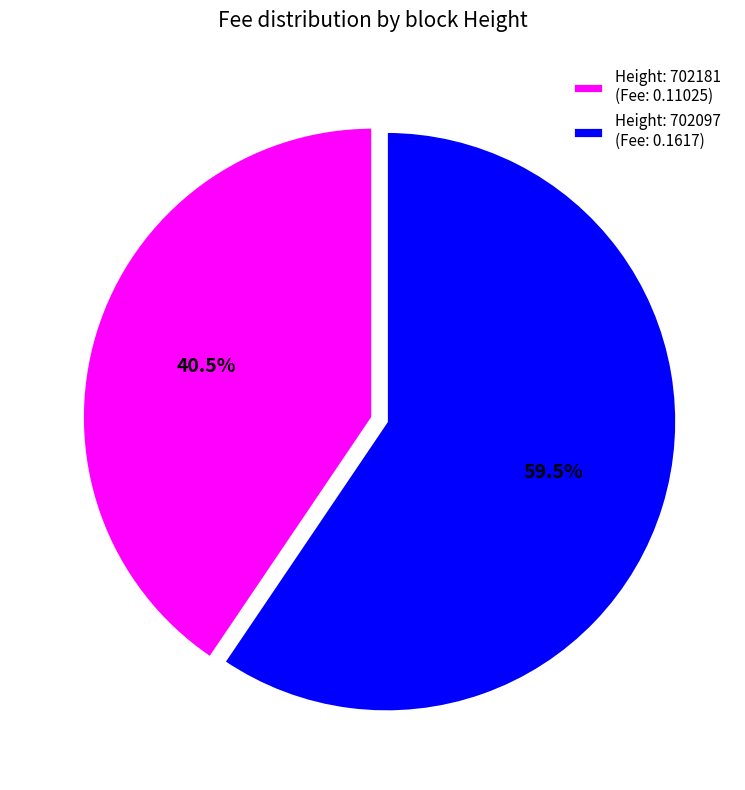

How many slices are in this pie chart?

2